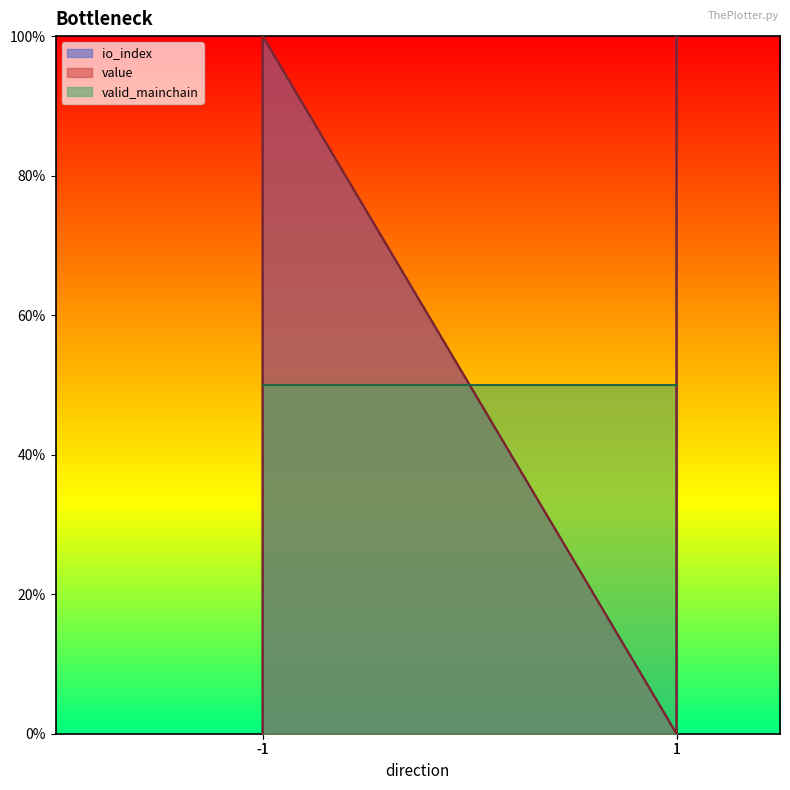

True or false: io_index and value intersect in this chart.

False